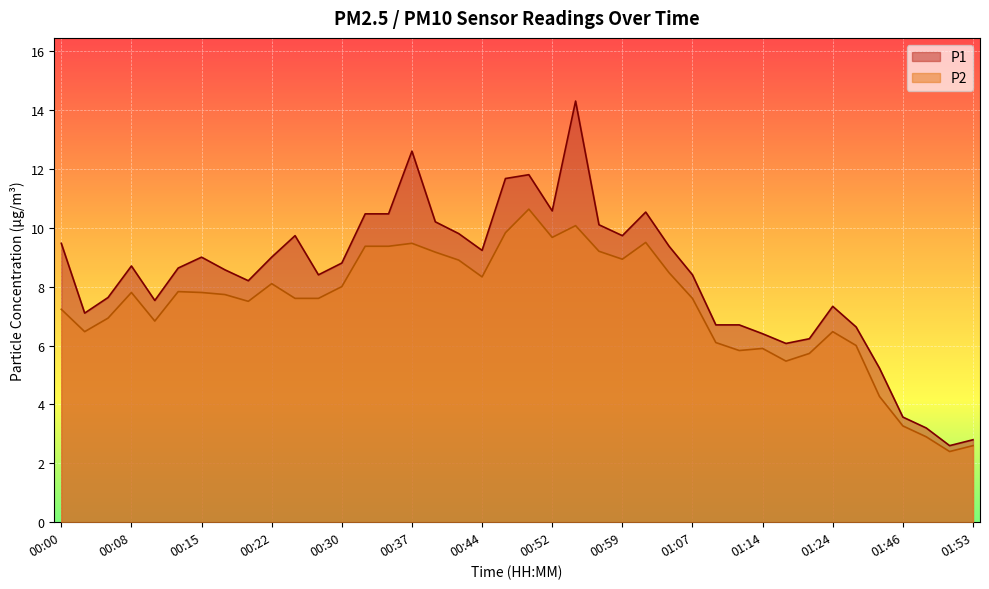

True or false: P2 and P1 cross at least once.

False